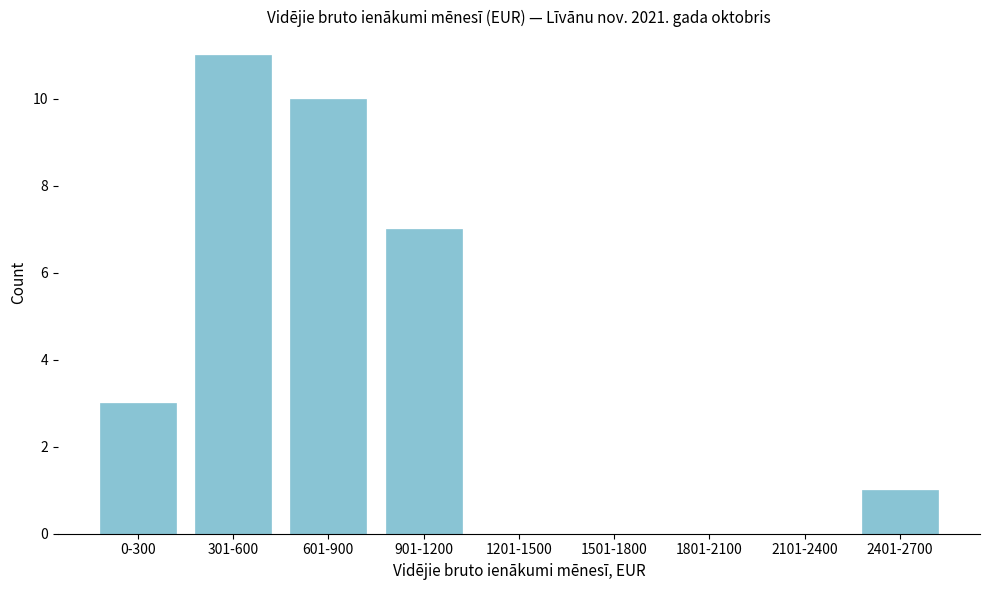

Reading left to right, what are all the values shown in this chart?

0-300=3	301-600=11	601-900=10	901-1200=7	1201-1500=0	1501-1800=0	1801-2100=0	2101-2400=0	2401-2700=1